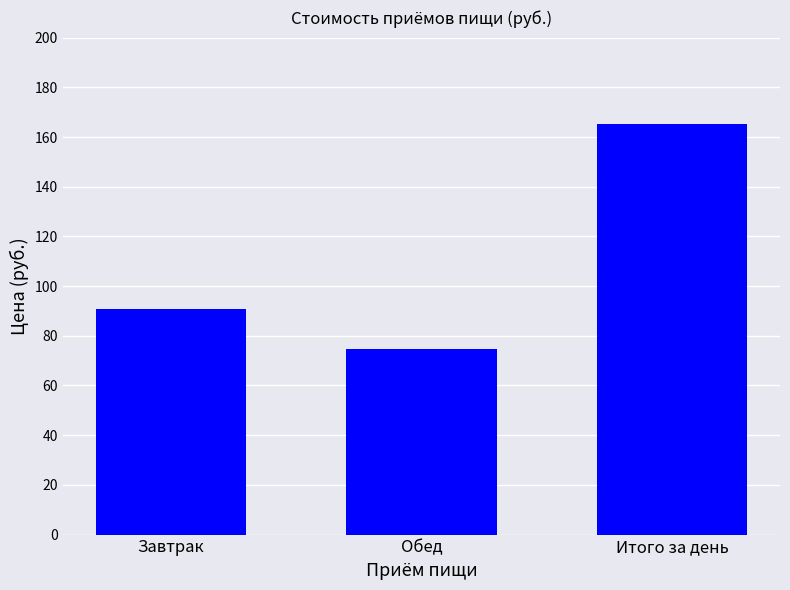

Which has a higher value, Обед or Завтрак?

Завтрак